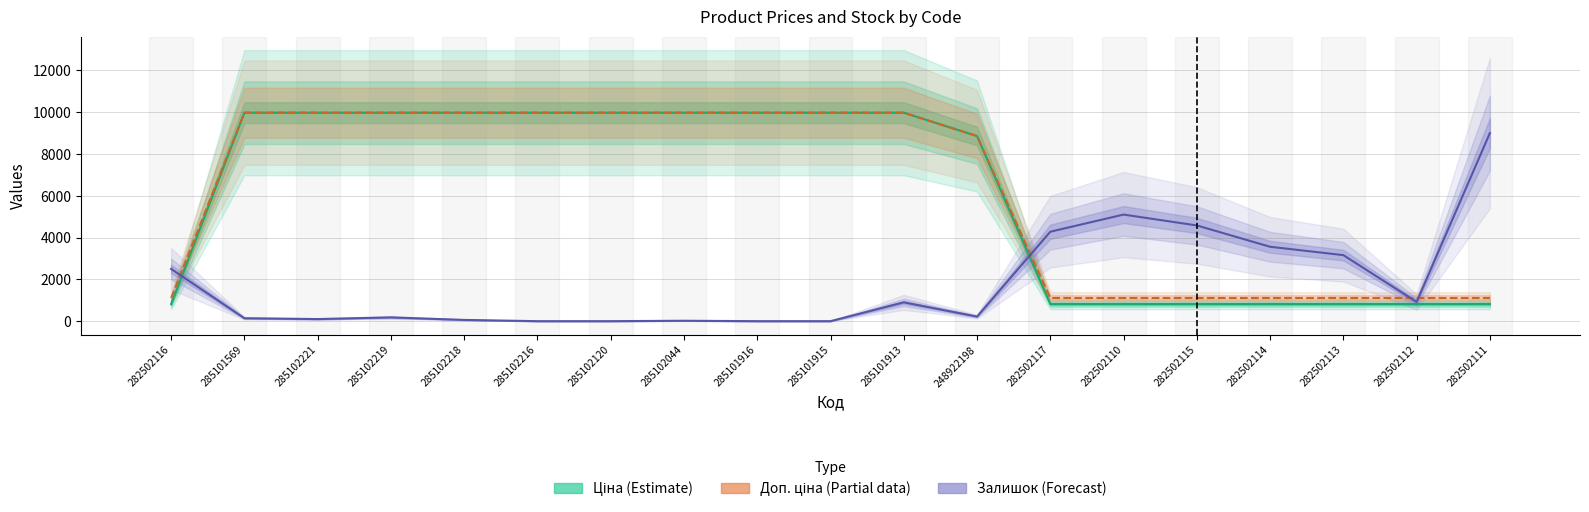

Count the number of data series in this chart.

3